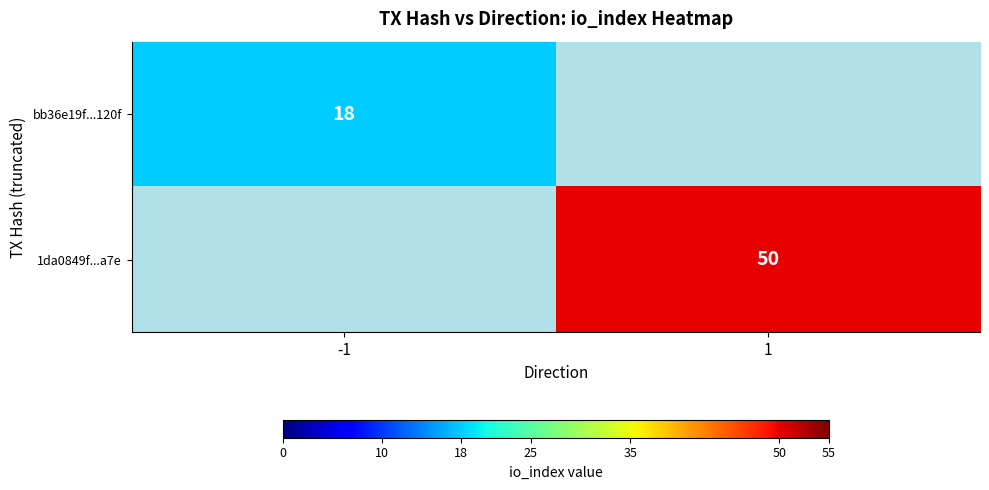

Count the number of data series in this chart.

2